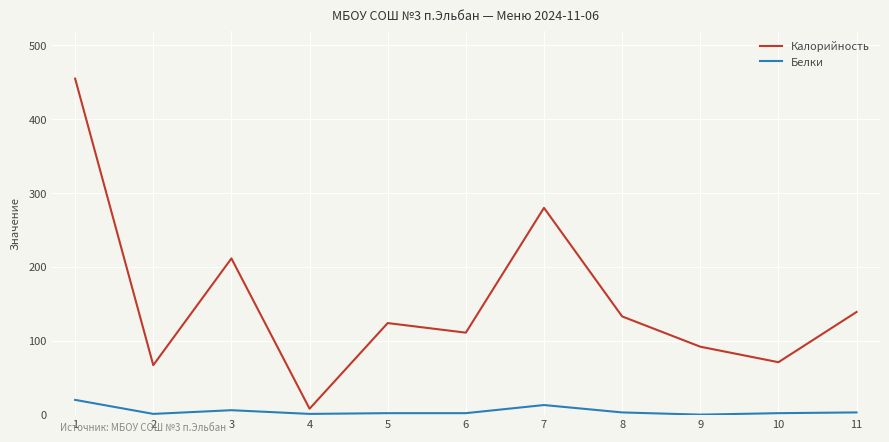

Does the chart display data point markers on the line(s)?

No